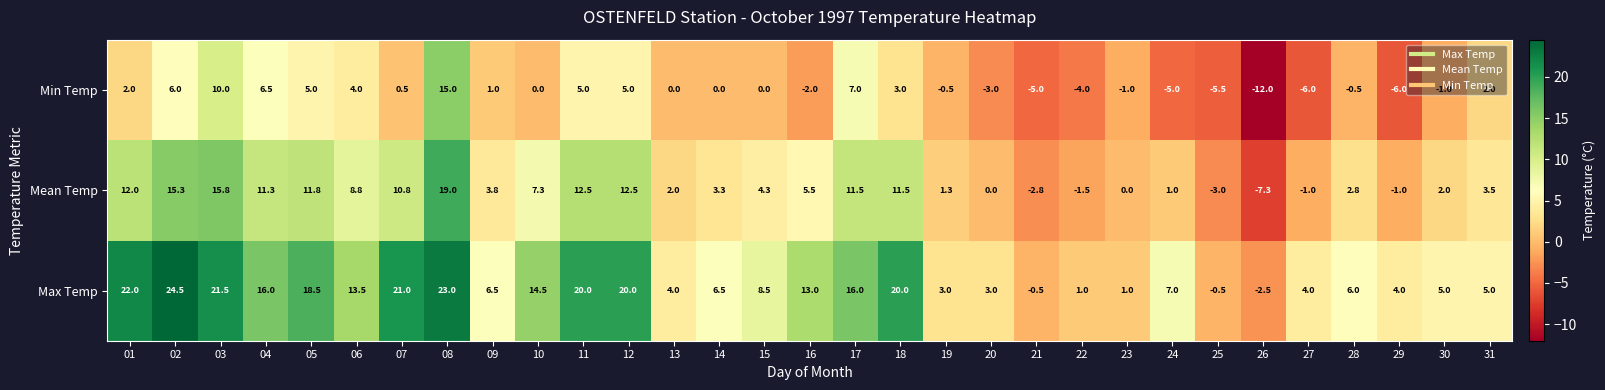

Rank the series by their maximum value, from lowest to highest.

Min Temp, Mean Temp, Max Temp